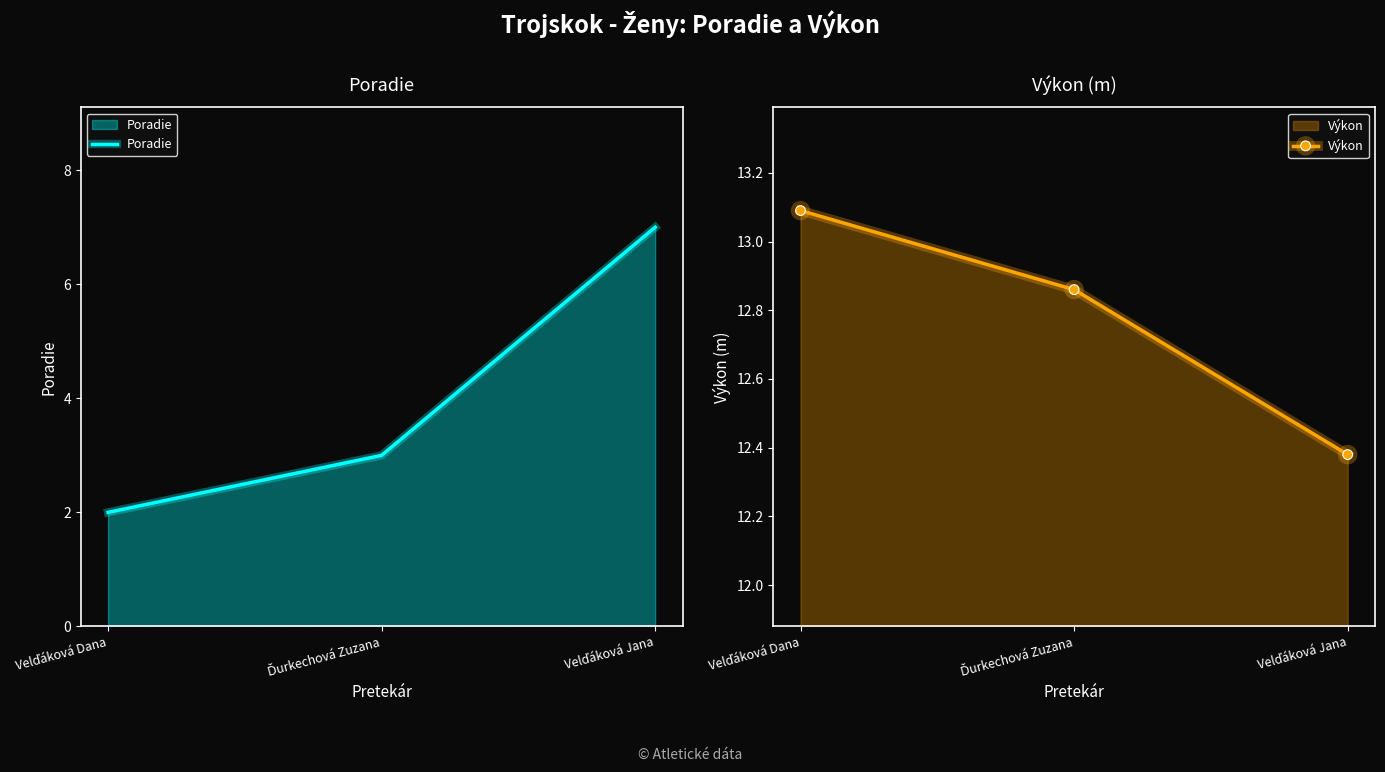

Is the value of Poradie at Velďáková Jana greater than the value of Výkon at Velďáková Dana?

No